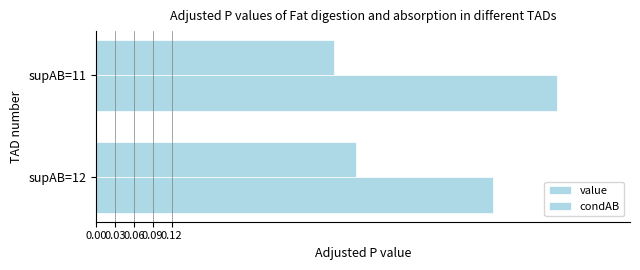

At how many categories does at least one series exceed 0?

2